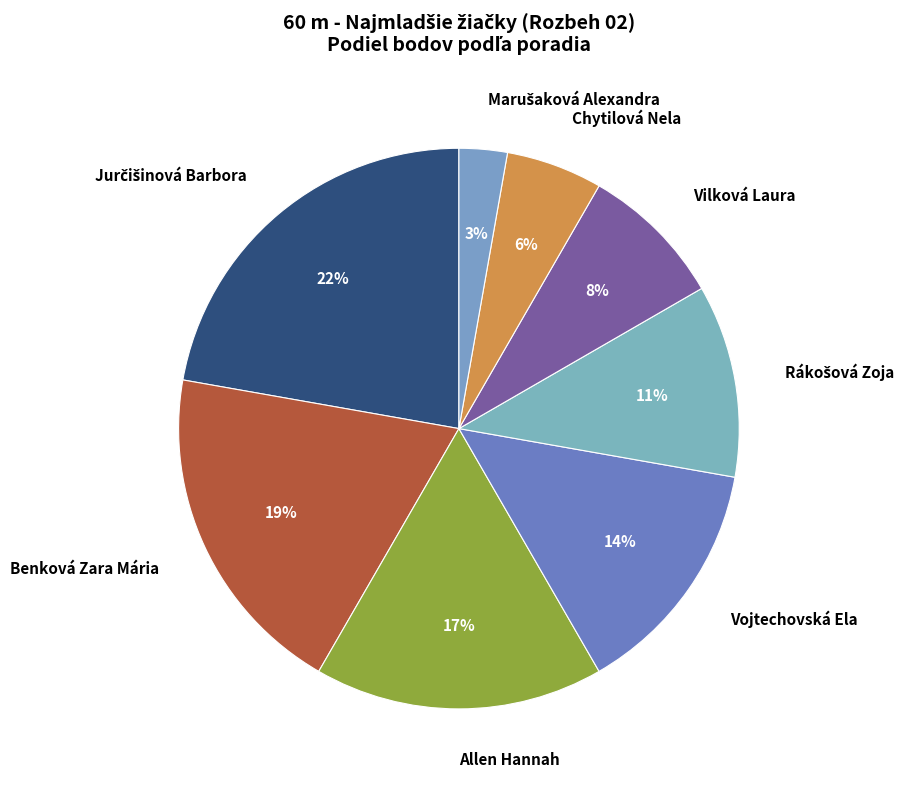

What percentage is the Vojtechovská Ela slice, to the nearest percent?

14%